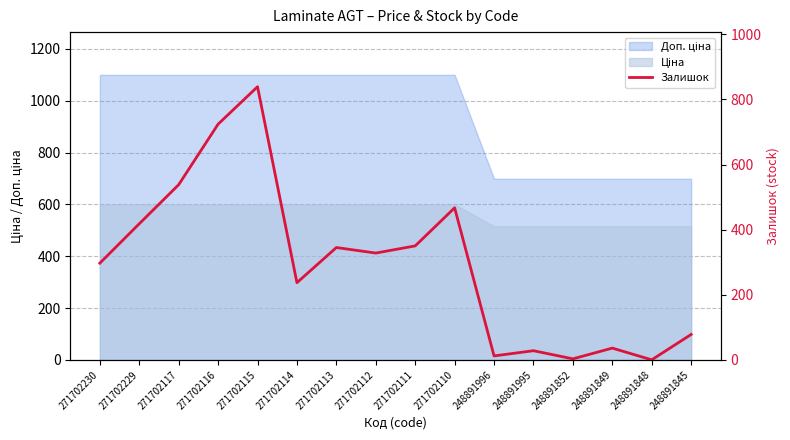

Rank the categories by value from lowest to highest.

248891848, 248891852, 248891996, 248891995, 248891849, 248891845, 271702114, 271702230, 271702112, 271702113, 271702111, 271702229, 271702110, 271702117, 271702116, 271702115